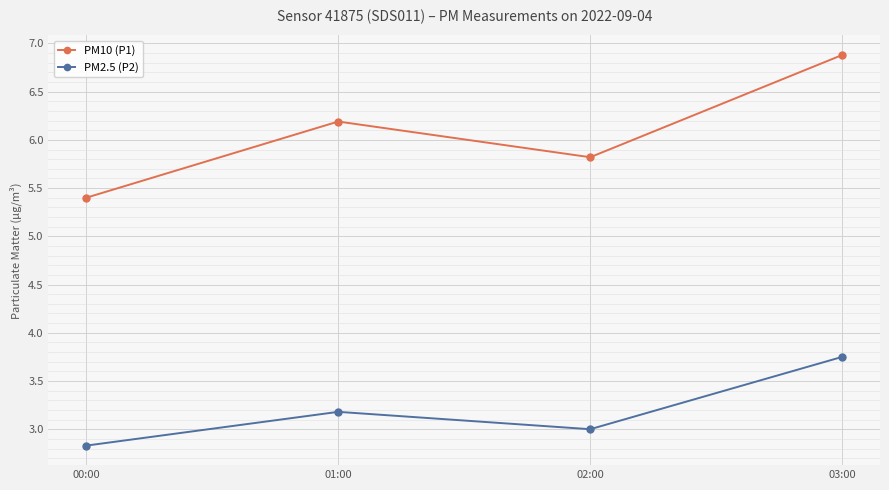

What is the label of the 2nd point from the left?

01:00